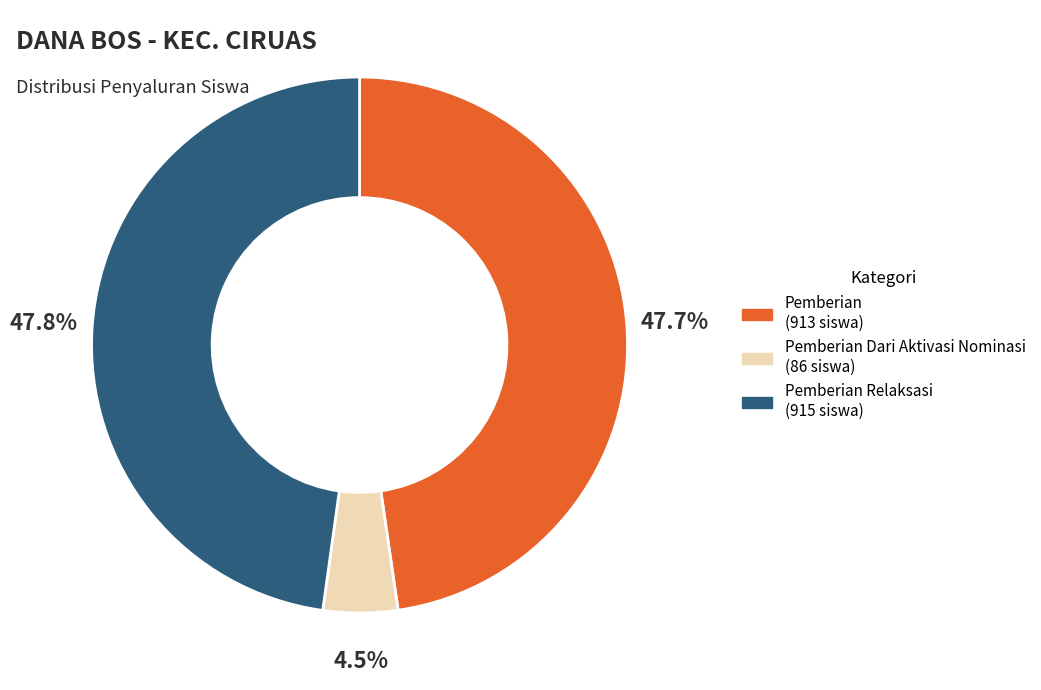

To the nearest percent, what is the average slice percentage?

33%